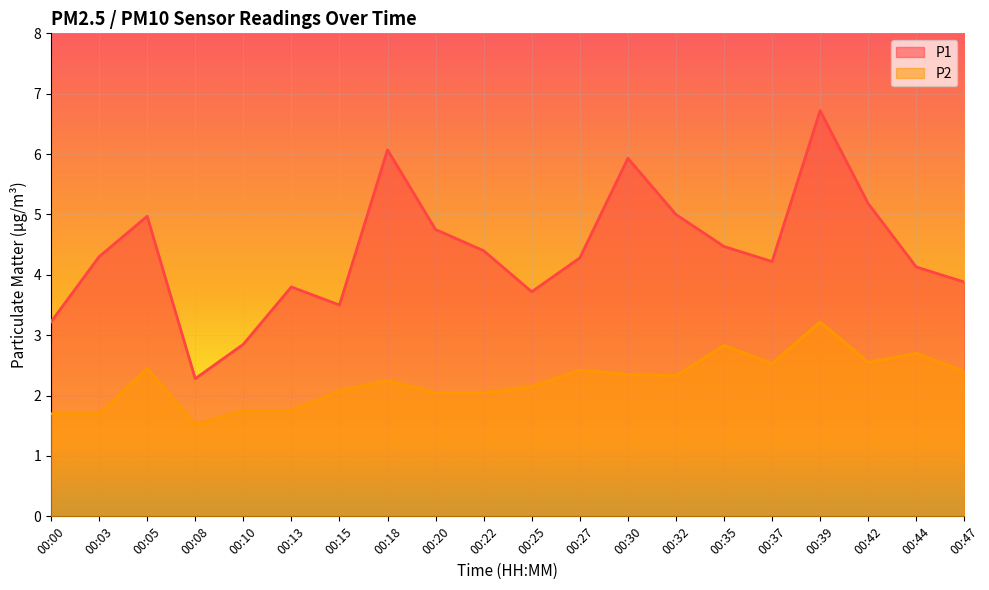

What is the value of the P2 point at the 6th from the left?

1.8